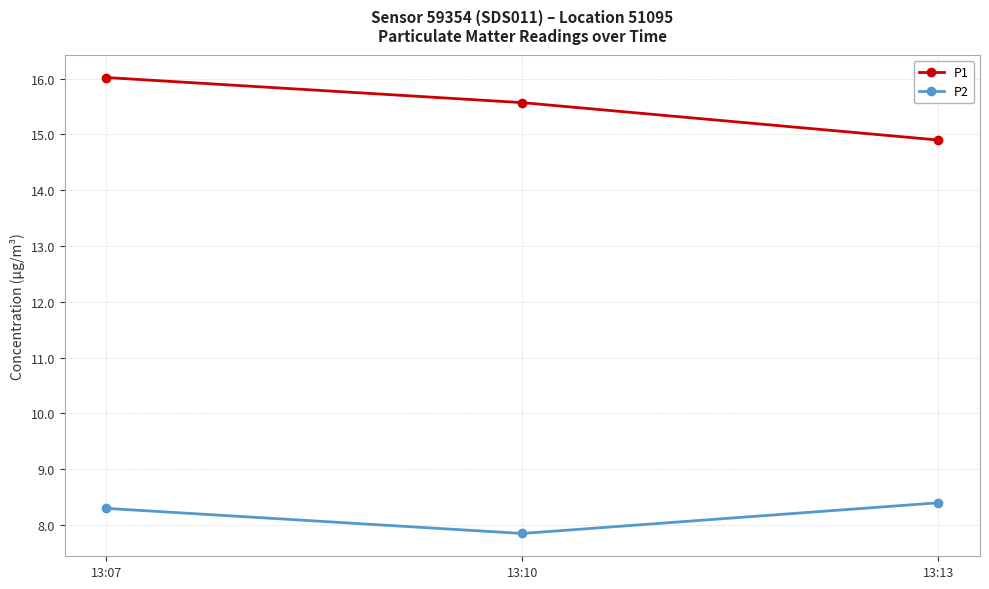

The value of P2 at 13:10 is 7.8. True or false?

True